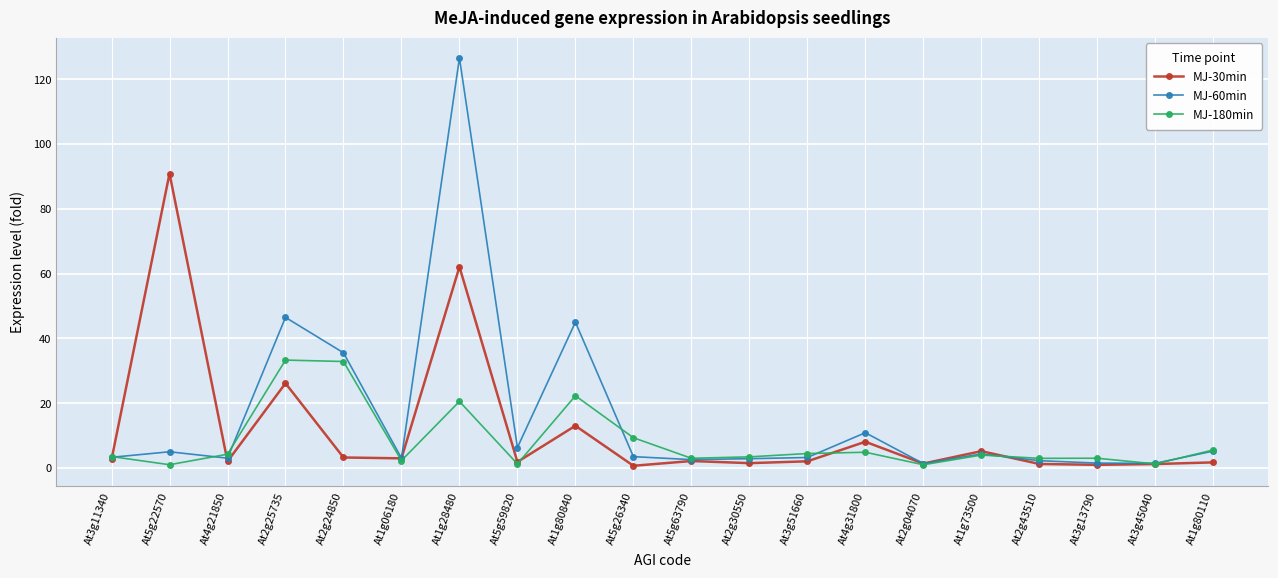

The MJ-30min series shows 17.7 at At1g80840. True or false?

False